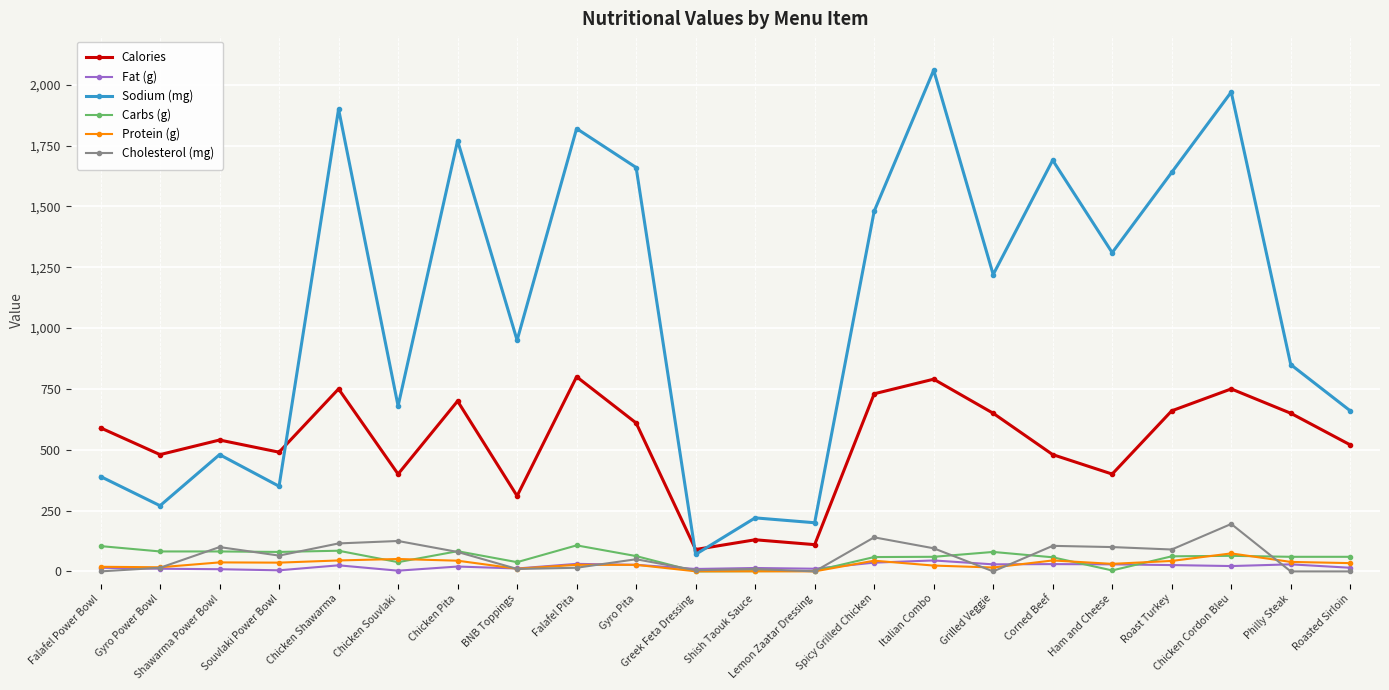

How many data points does each series have?

22